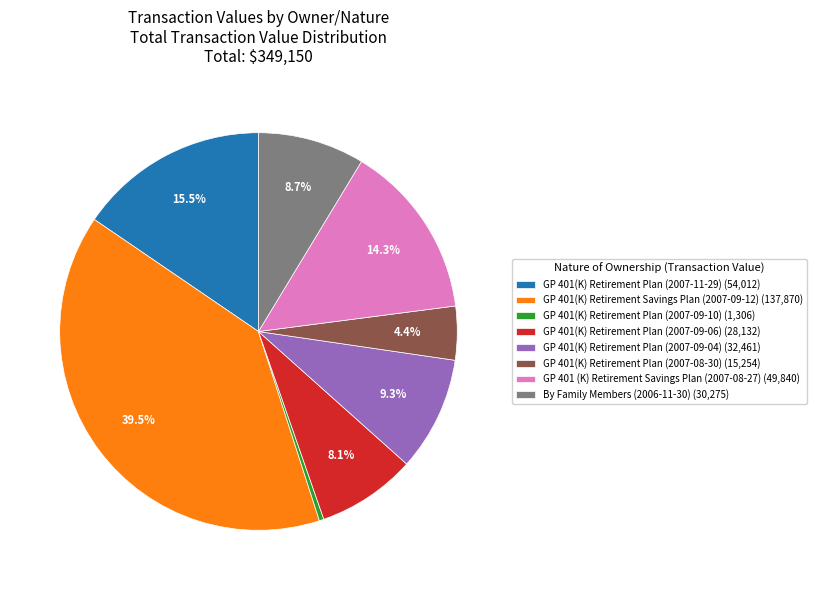

Count the number of slices in the pie.

8